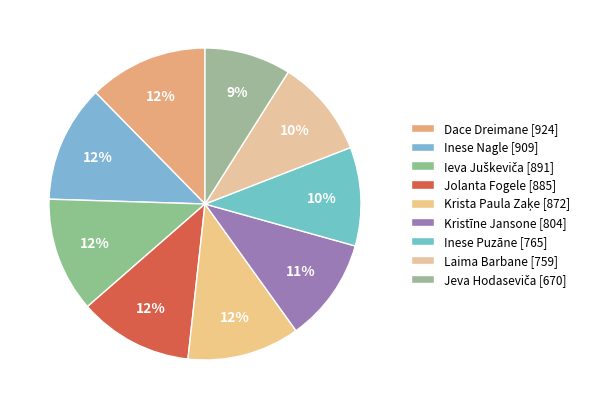

Count the number of slices in the pie.

9